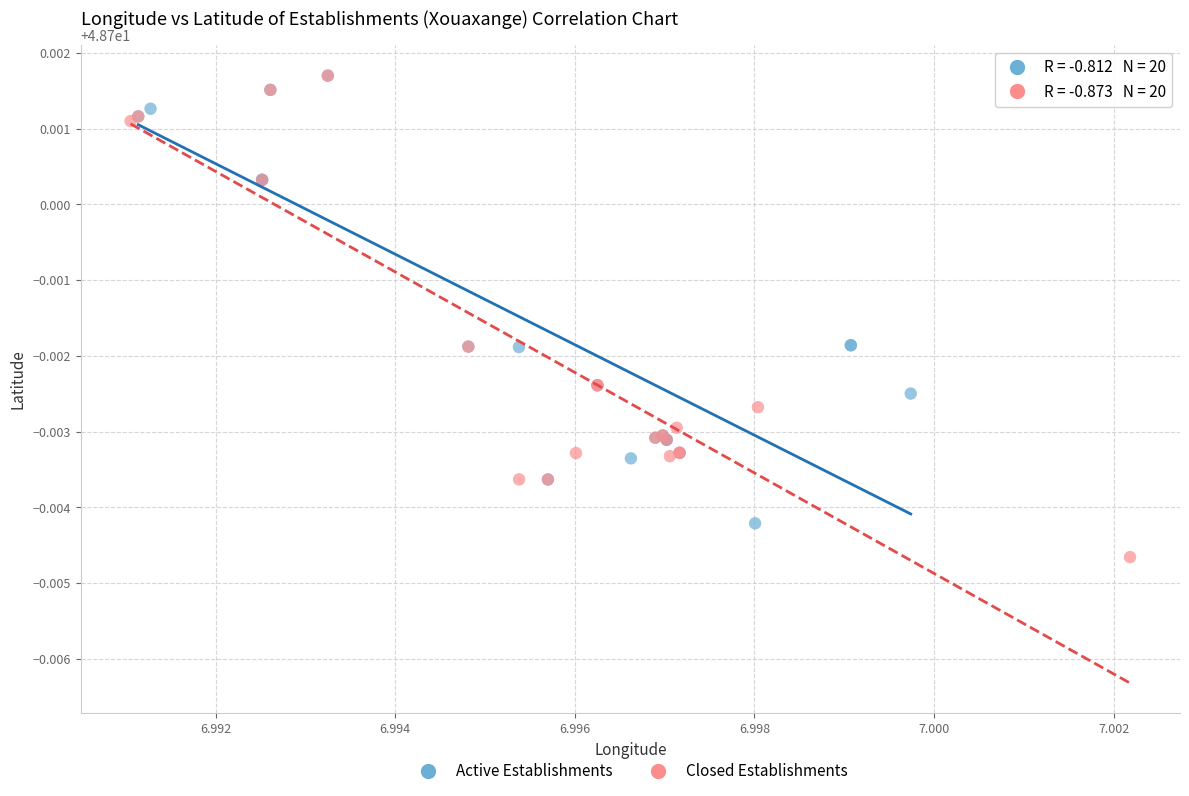

Which series reaches the minimum Y coordinate?

Closed Establishments